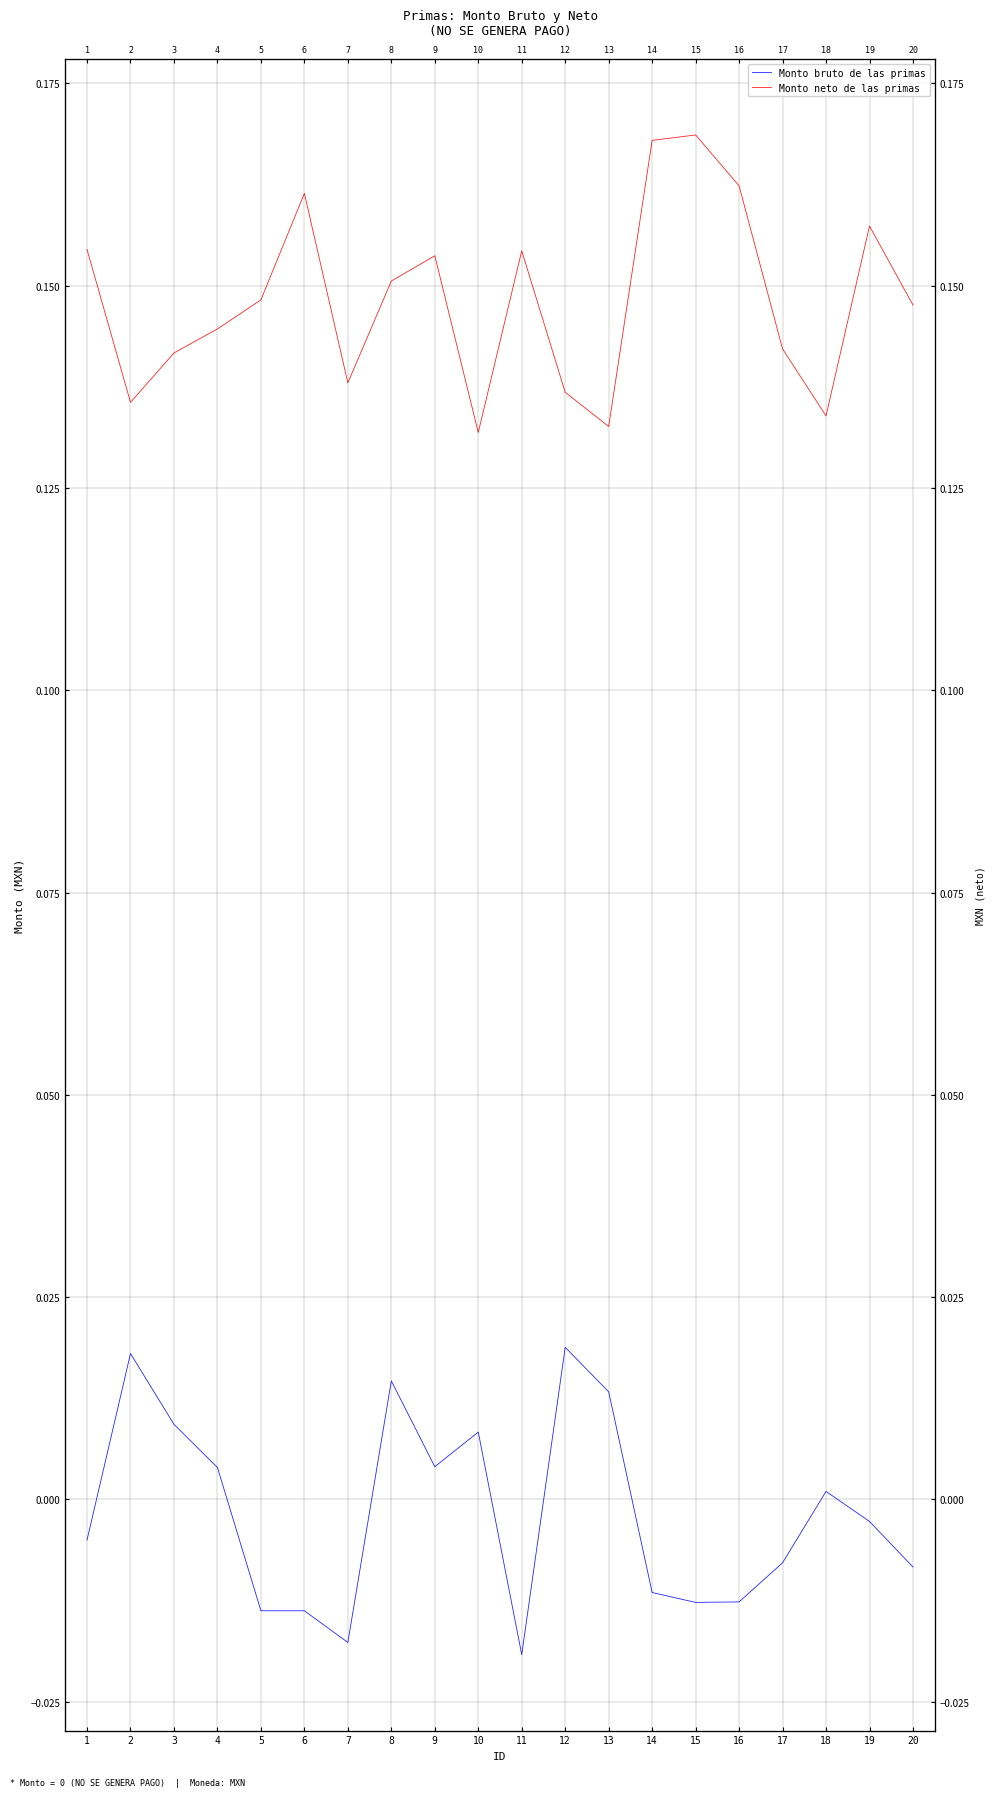

True or false: Monto bruto de las primas has a value of -0.0 at 1.

True